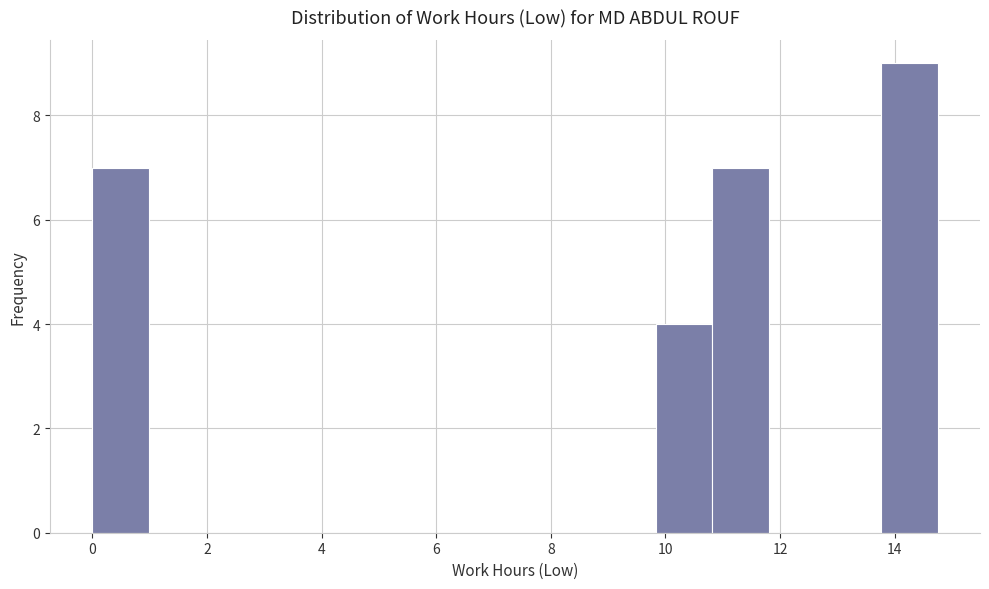

Over which range of the x-axis is the bar tallest?

13.8 to 14.8